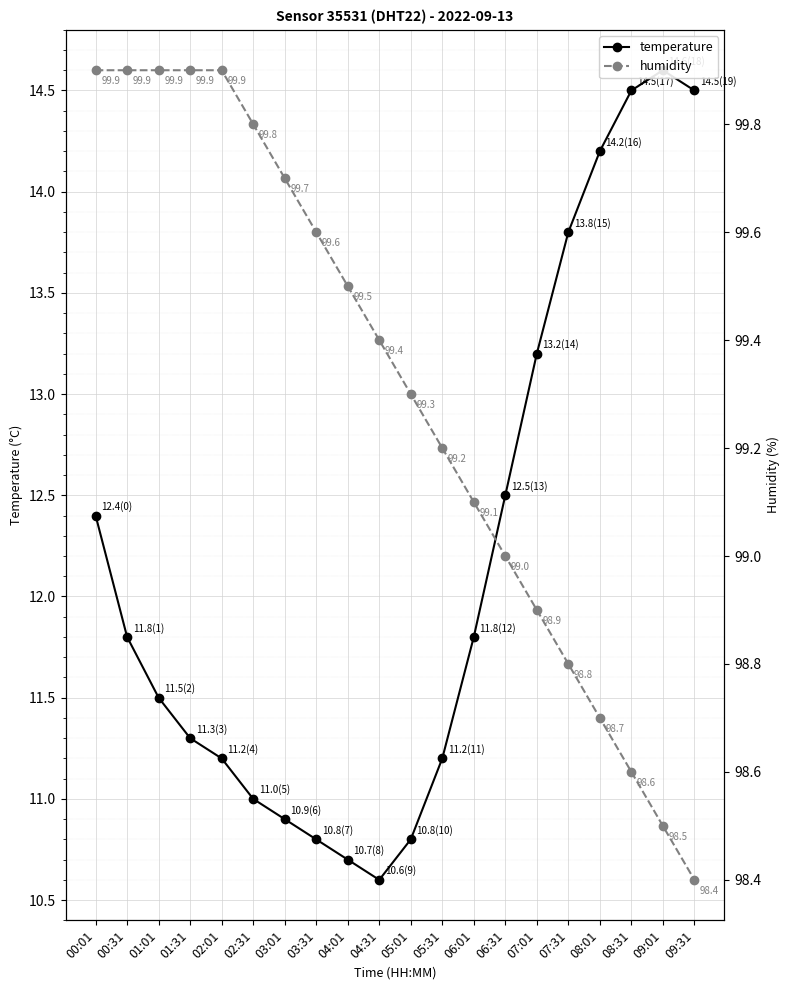

Between 06:01 and 07:01, which series saw the biggest shift?

temperature